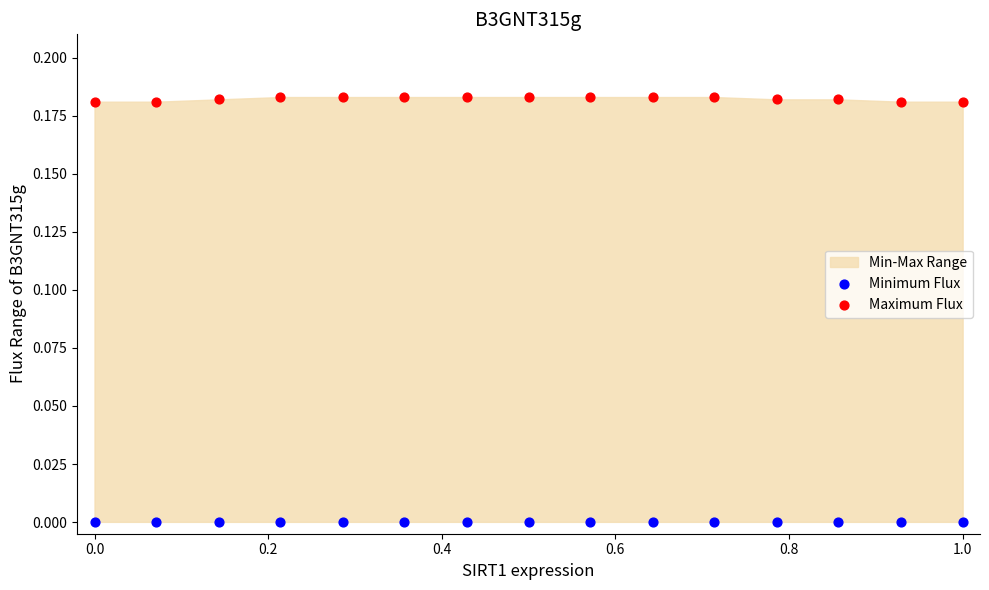

Which series reaches the minimum Y coordinate?

Minimum Flux